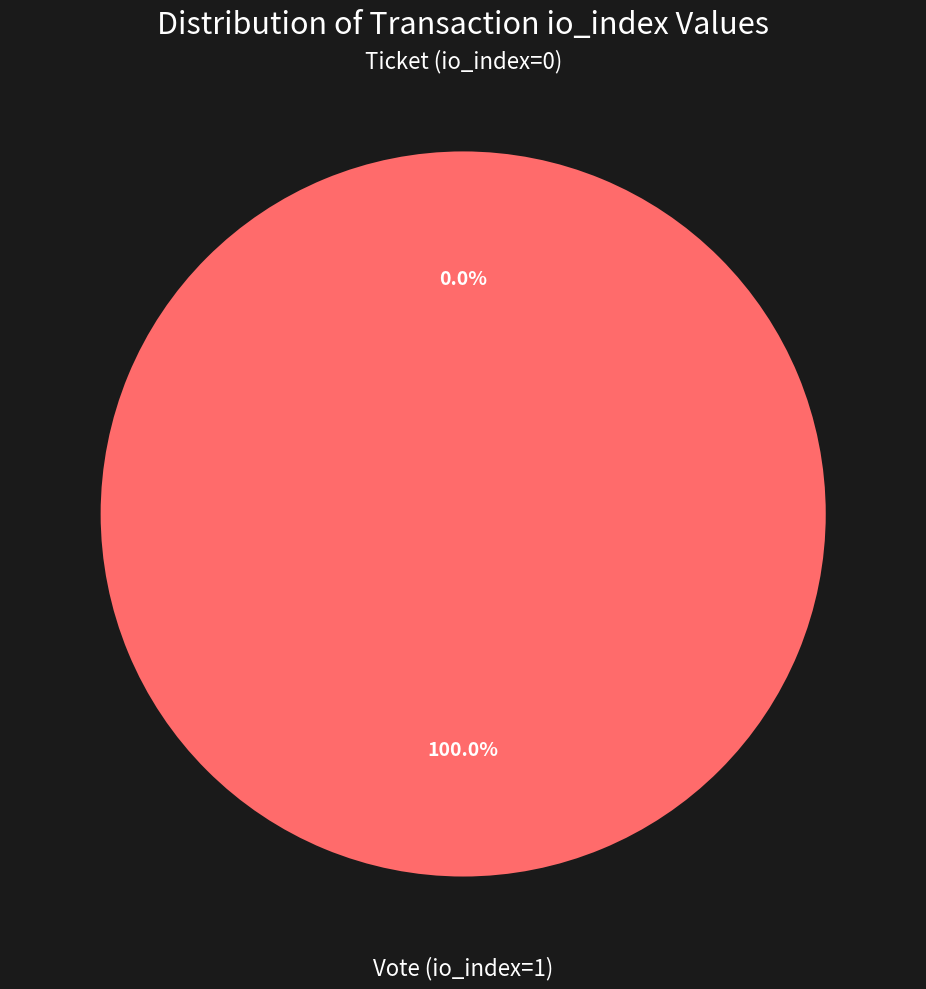

What is the majority slice?

Vote (io_index=1)